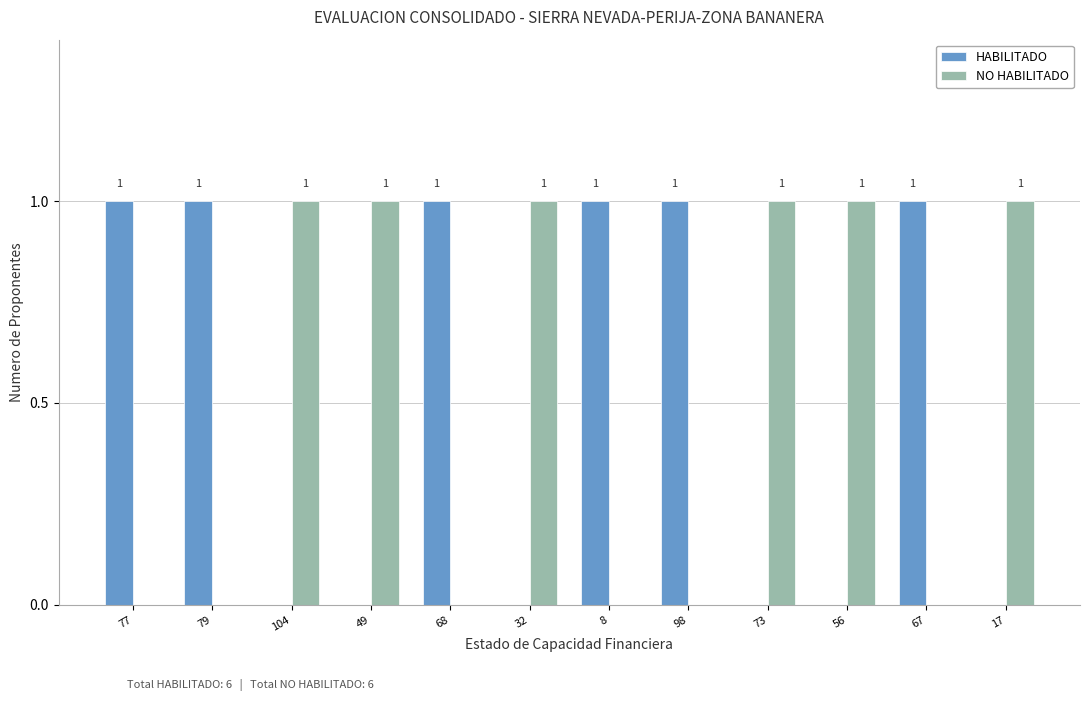

How many NO HABILITADO values are between 0 and 1?

12